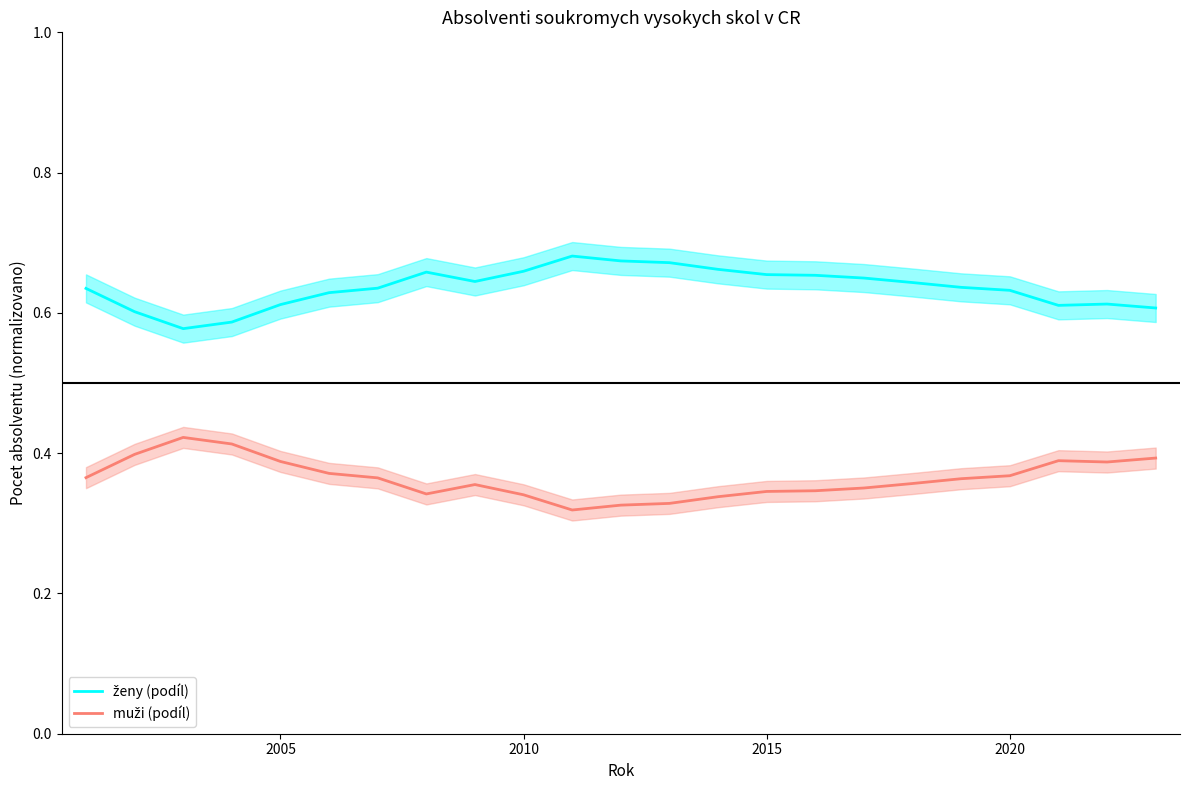

What is the value of the muži (podíl) point at the 9th from the left?

0.4